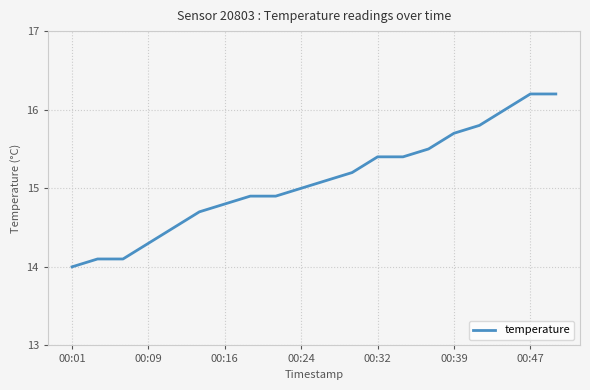

Reading left to right, what are all the values shown in this chart?

14.0	14.1	14.1	14.3	14.5	14.7	14.8	14.9	14.9	15.0	15.1	15.2	15.4	15.4	15.5	15.7	15.8	16.0	16.2	16.2